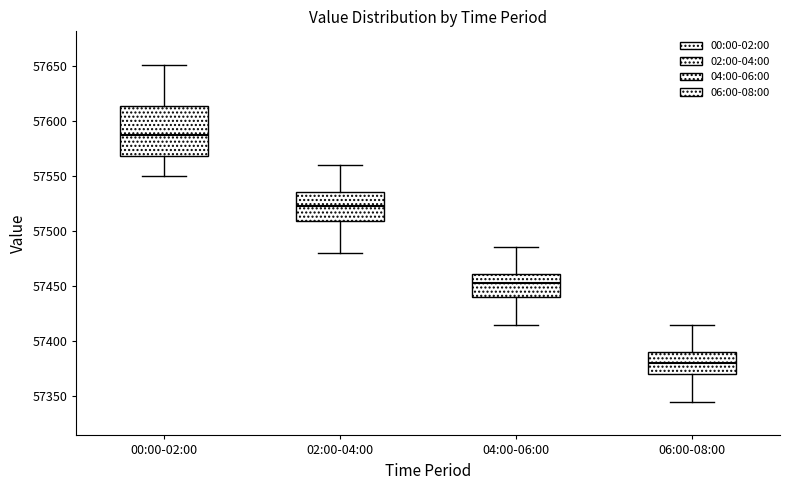

Reading left to right, transcribe this box plot: for each box, give where its median line is, the range the box spans, and where its two whiskers end, as read against the y-axis. The values are not printed on the chart, so give them approximately, as read against the axis.

00:00-02:00: median 57585, box 57570 to 57615, whiskers 57550 to 57650
02:00-04:00: median 57525, box 57510 to 57535, whiskers 57480 to 57560
04:00-06:00: median 57455, box 57440 to 57460, whiskers 57415 to 57485
06:00-08:00: median 57380, box 57370 to 57390, whiskers 57345 to 57415